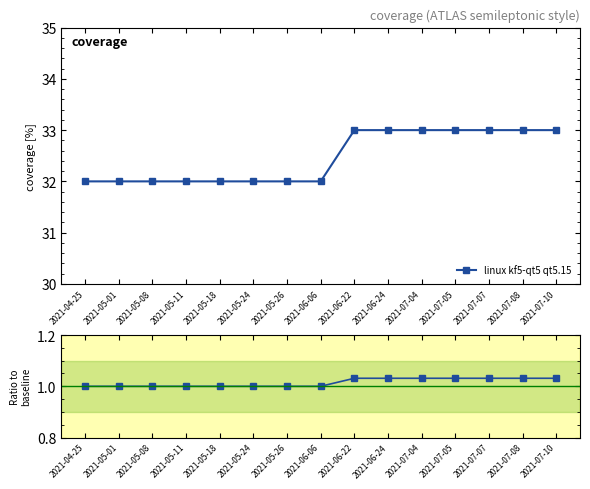

Is it true that the value at 2021-05-11 is 1.4?

False